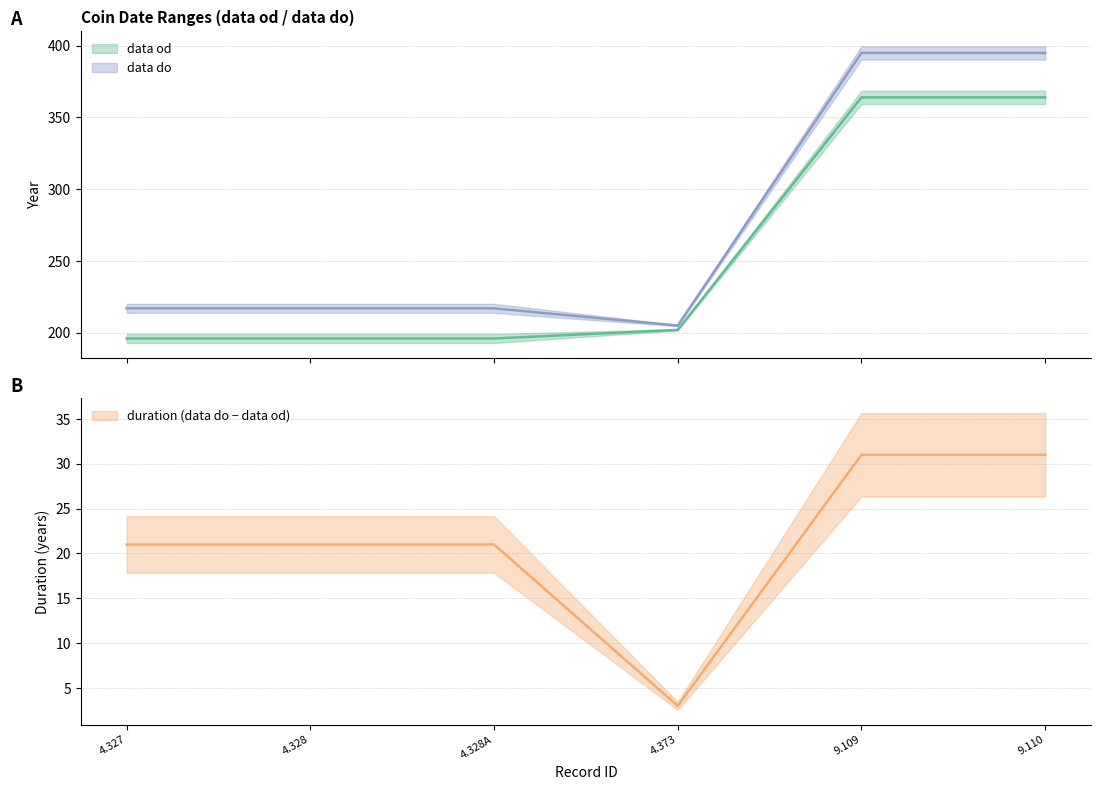

What is the difference between the maximum and minimum values in the data do series?

190